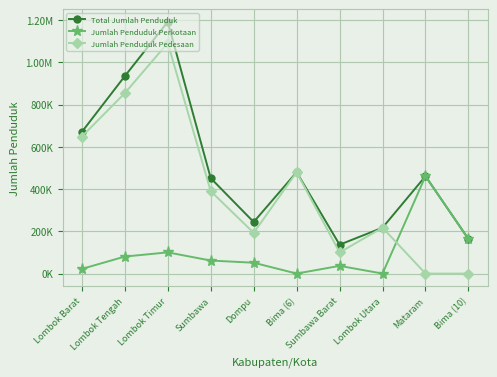

True or false: Jumlah Penduduk Perkotaan has a value of 0.0 at Bima (6).

True